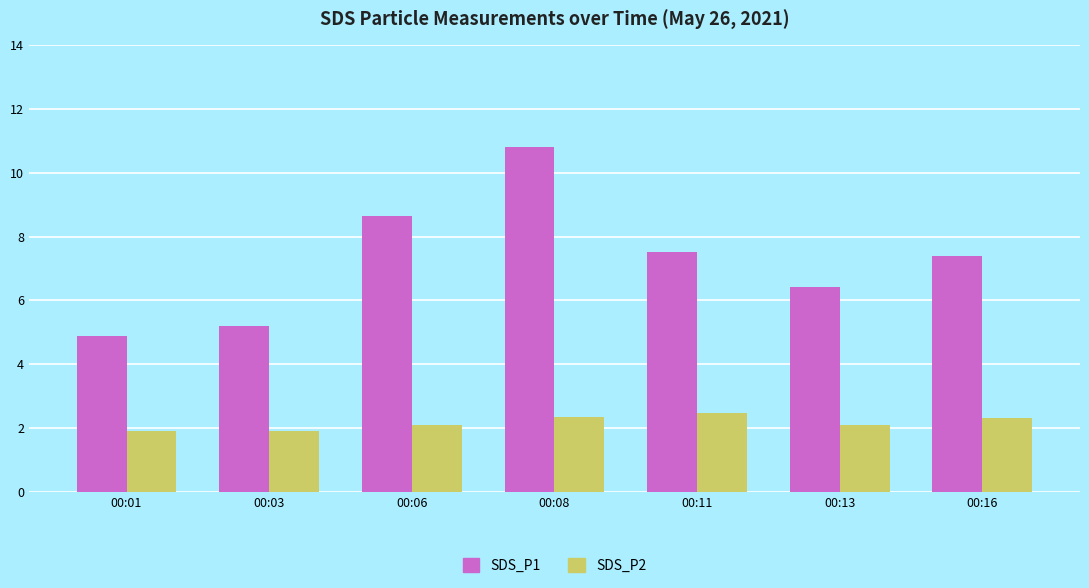

Count the SDS_P2 values in the range 1 to 2.

2